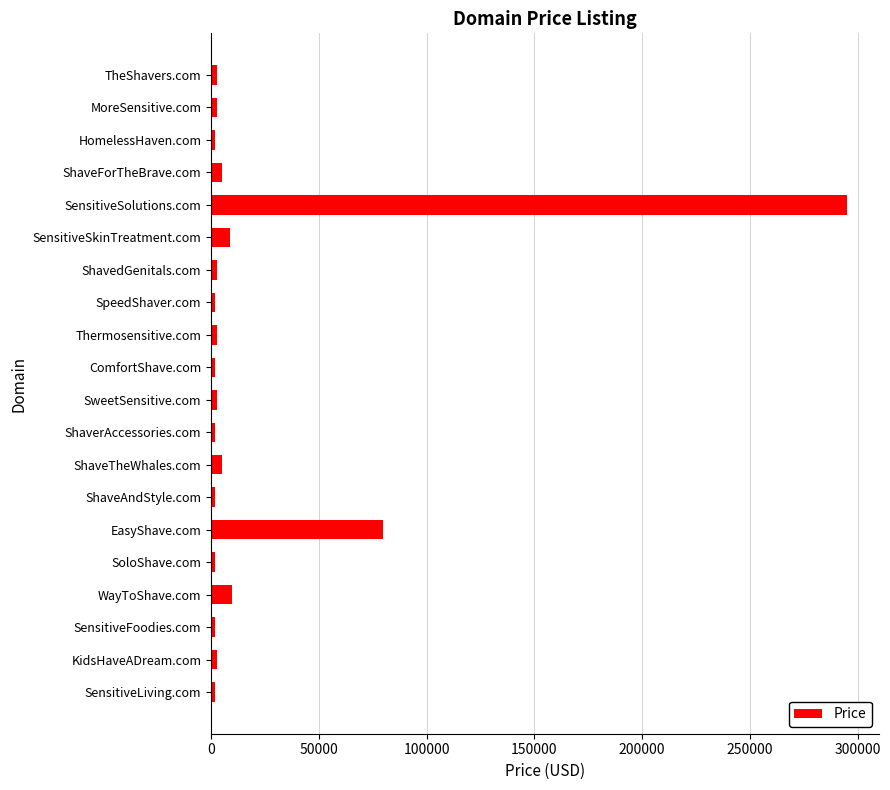

Where is the data nearest to the value 148388?

EasyShave.com